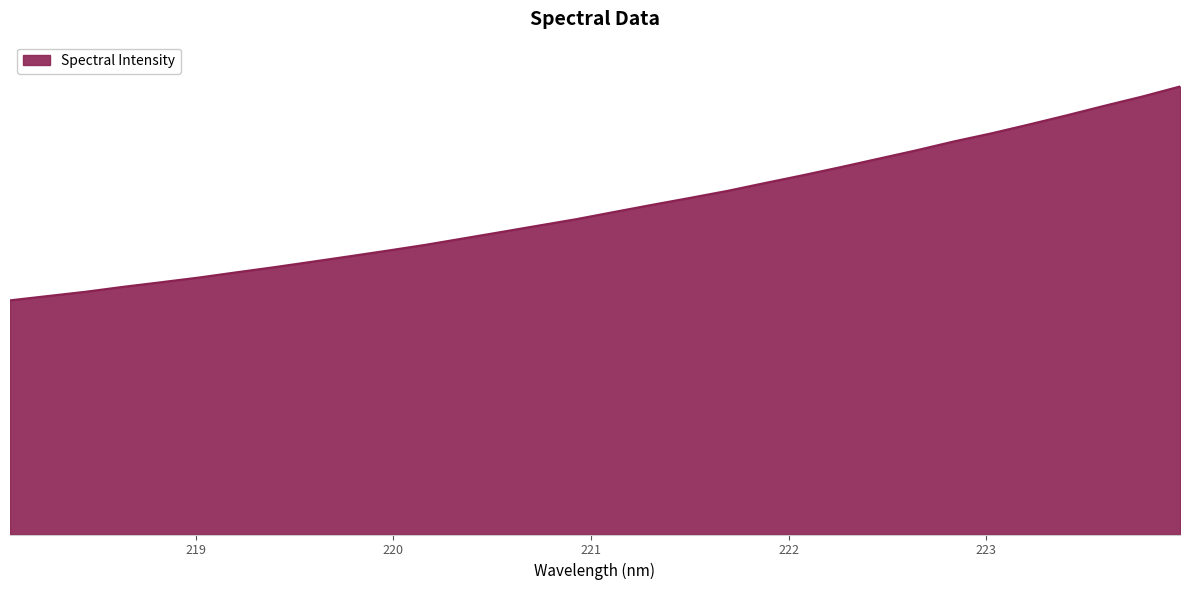

True or false: there are more than 0 points higher than both neighbors.

False